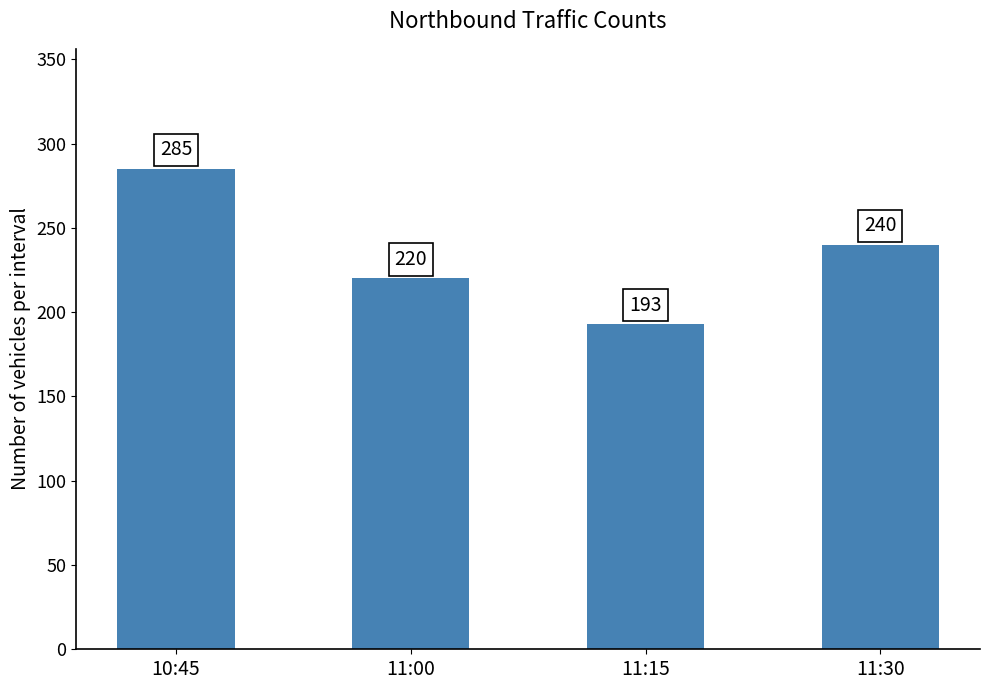

Count the values in the range 220 to 285.

3